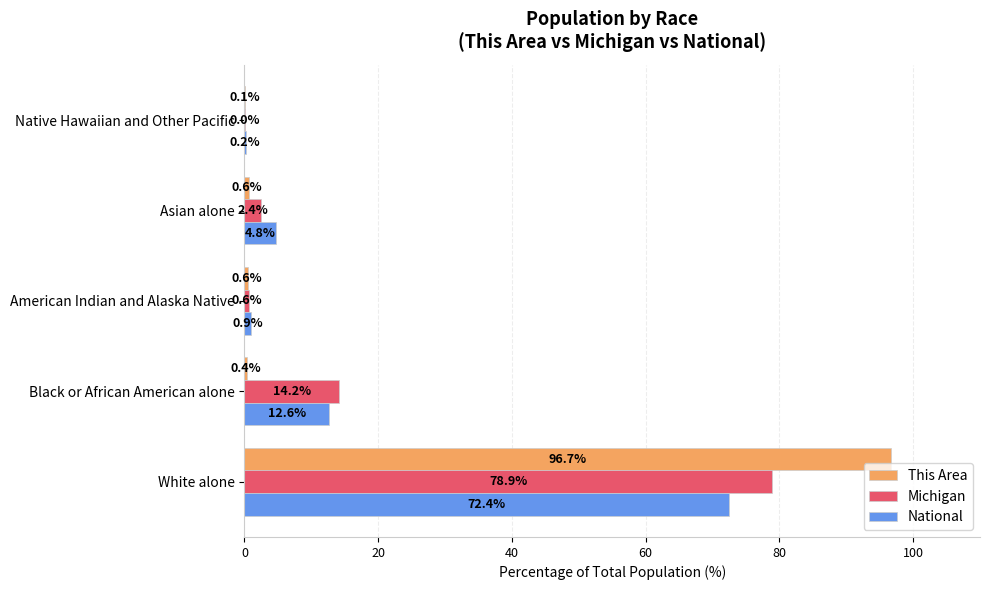

At which category does the chart reach its peak across all series?

White alone